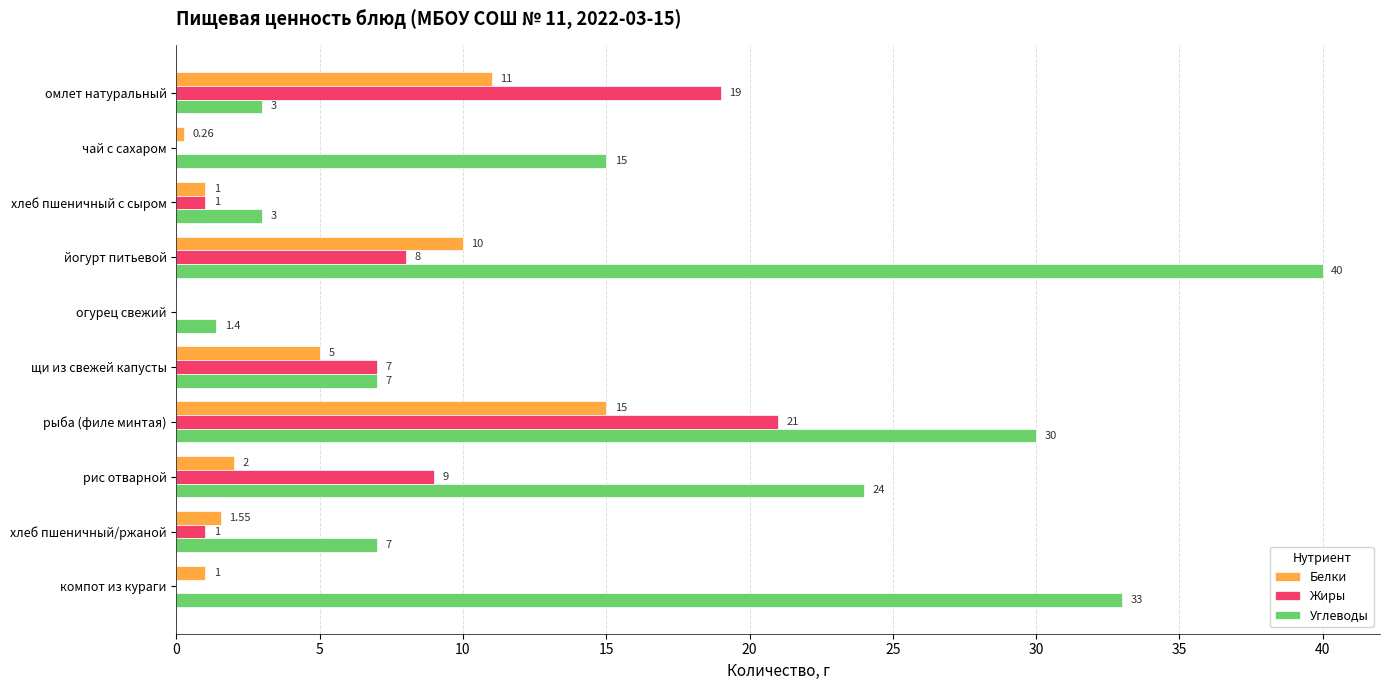

At which category does the chart reach its peak across all series?

йогурт питьевой